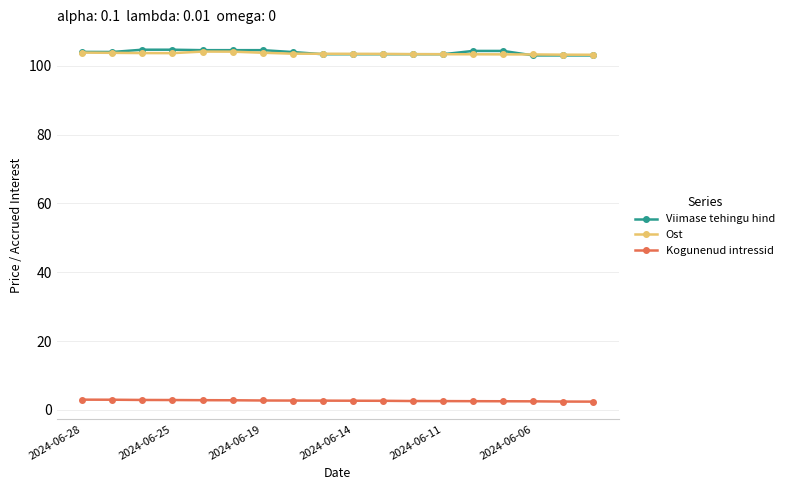

True or false: Kogunenud intressid and Viimase tehingu hind intersect in this chart.

False